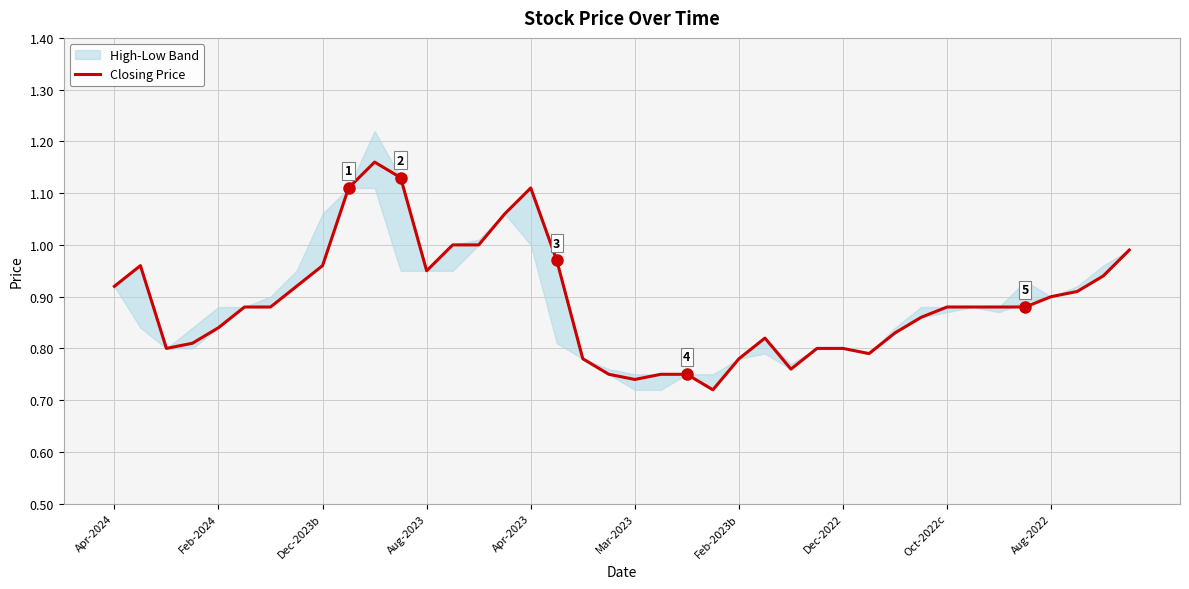

How many points are higher than both their immediate neighbors (excluding endpoints)?

4